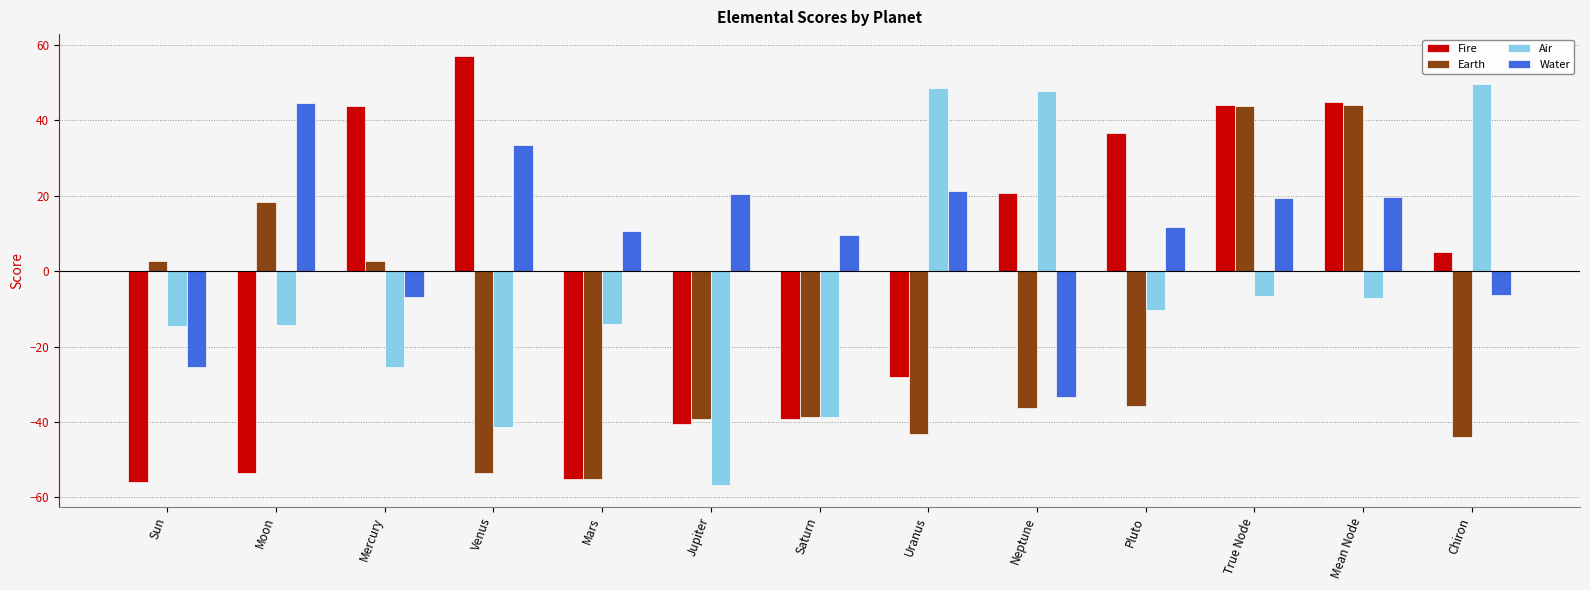

What is the value of the Water bar at the 13th from the left?

-6.3